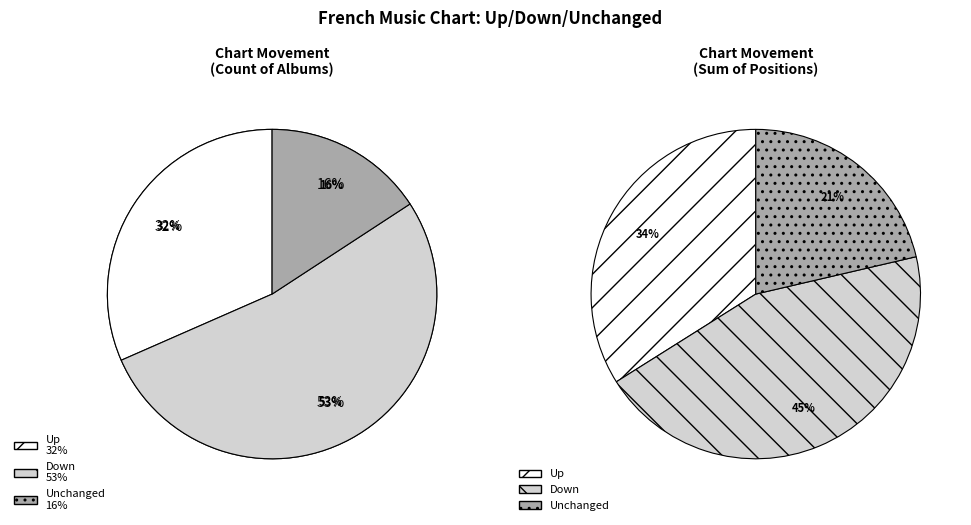

To the nearest percent, what is the difference between the - and up slice percentages?

16%